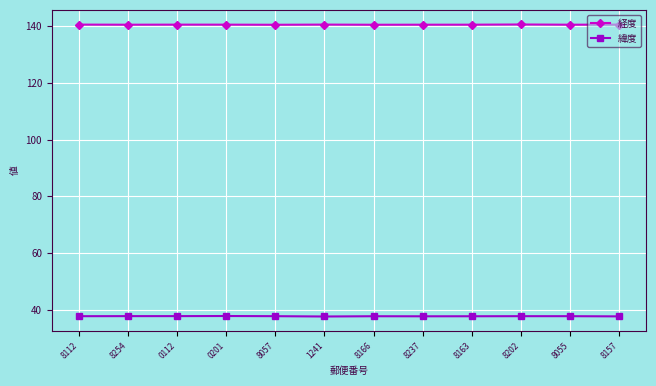

What is the difference between the second highest and minimum values in the 経度 series?

0.1